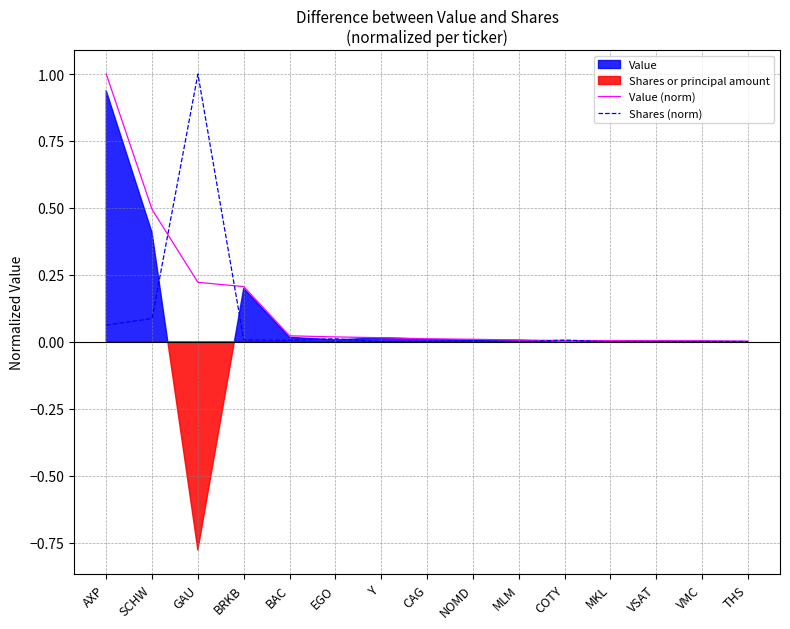

At how many categories does at least one series exceed 0?

15